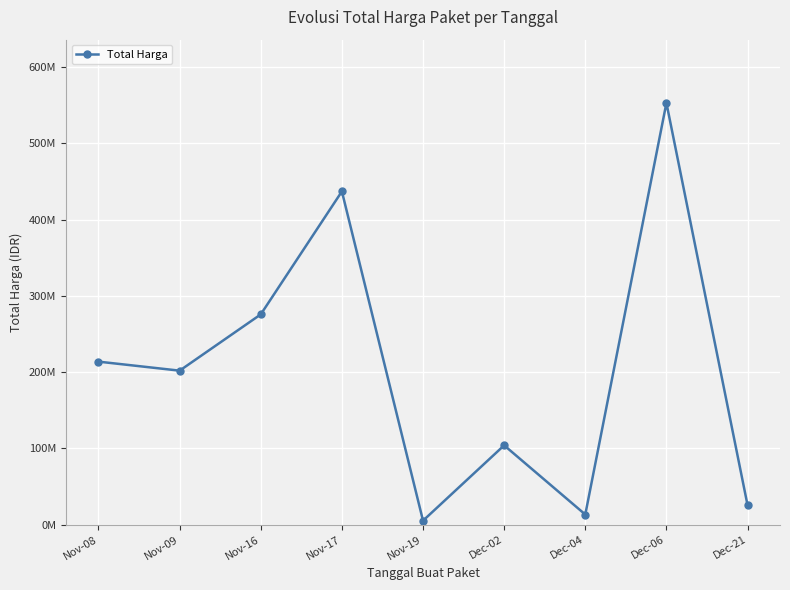

Reading left to right, transcribe all the data shown in this chart.

213825000	202000000	275789100	437074000	5267600	104042877	13345000	553107700	25648640